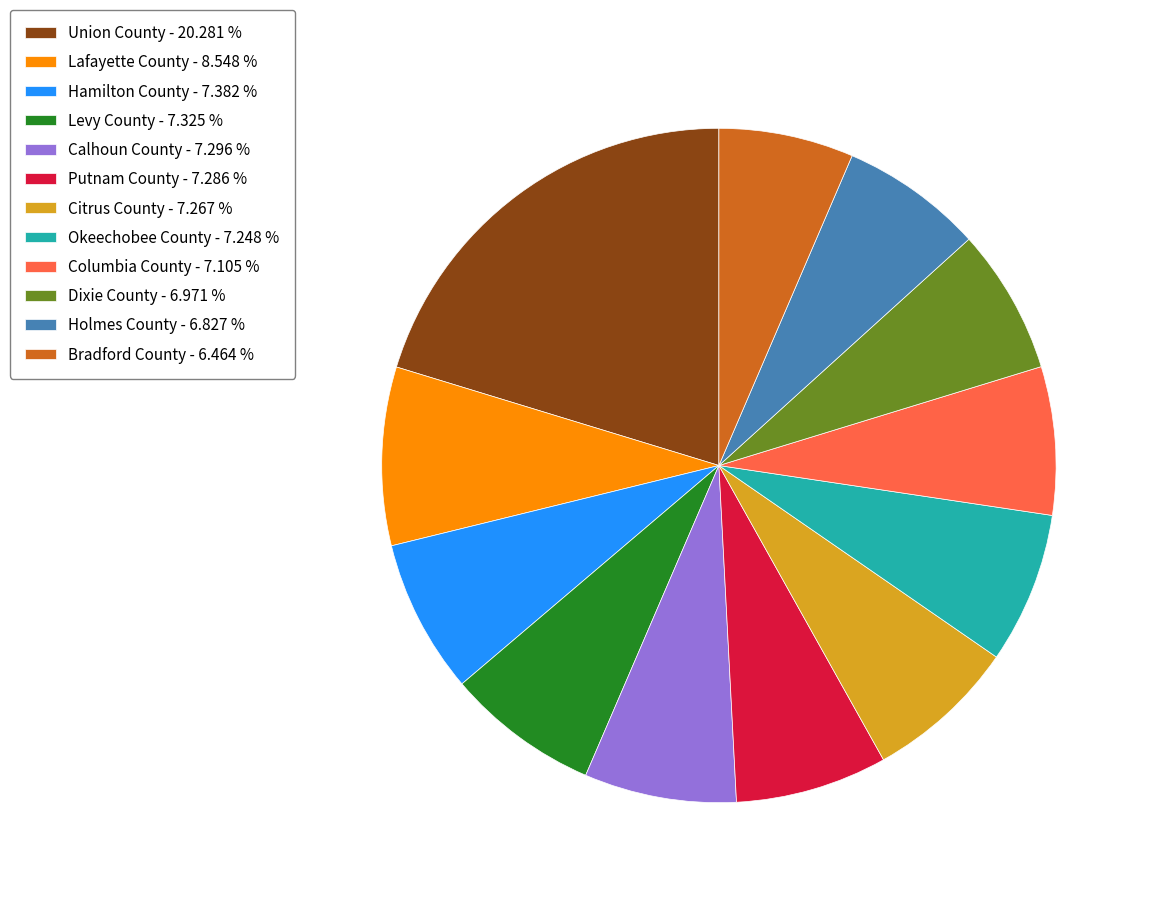

Is the sum of Columbia County - 7.105 % and Lafayette County - 8.548 % greater than half?

No